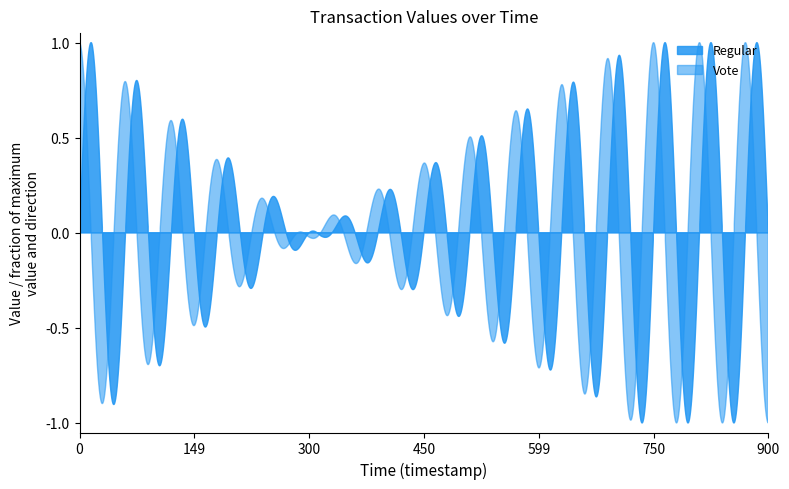

Which series has the largest range (max minus min)?

Regular